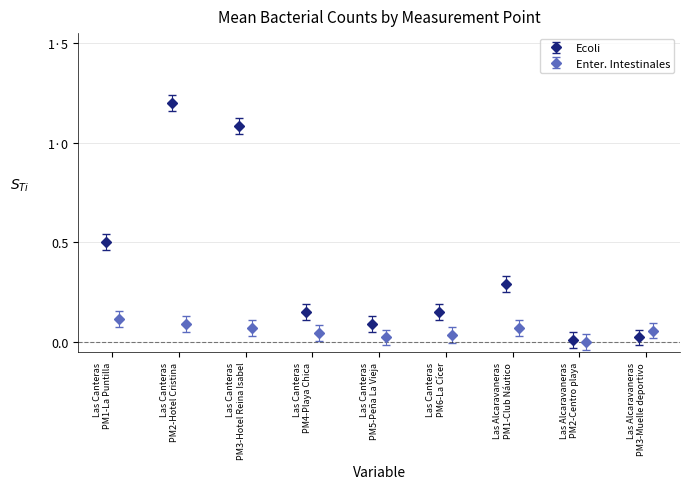

At which category is the sum across all series the highest?

Las Canteras
PM2-Hotel Cristina